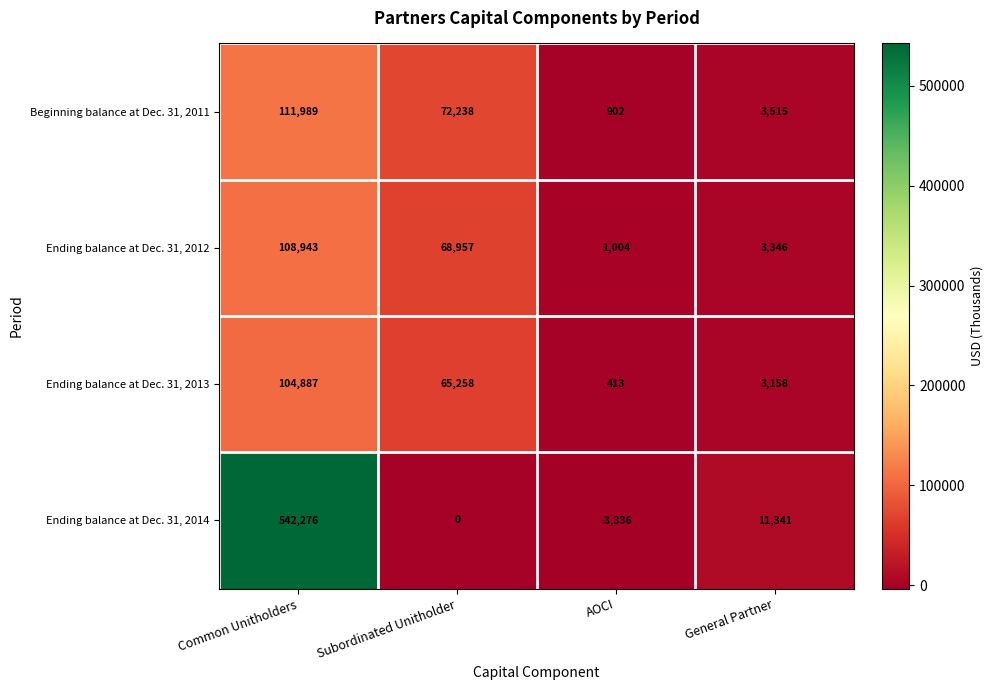

Which series has the widest spread of values?

Ending balance at Dec. 31, 2014